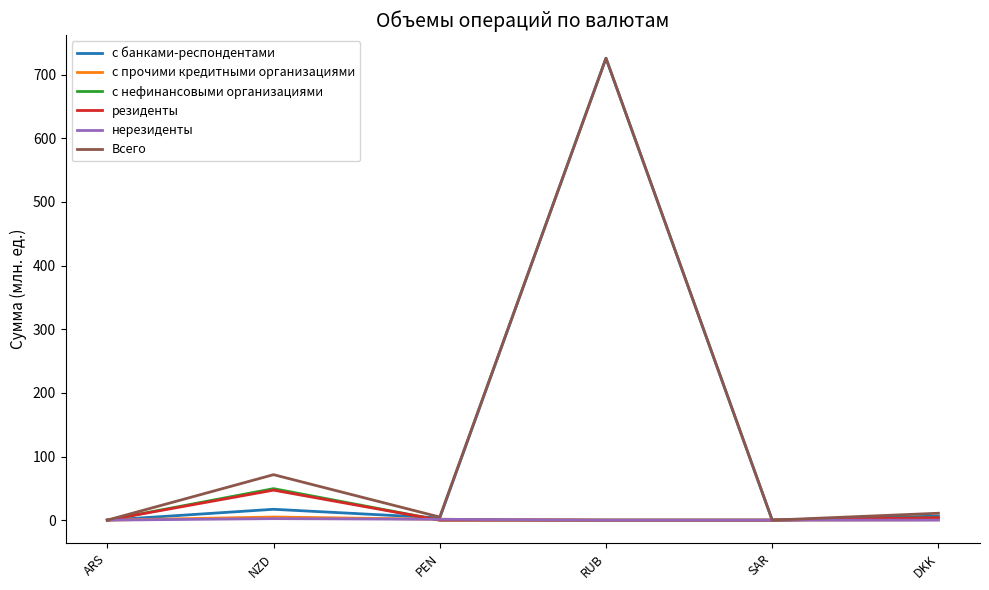

What is the total value across all series at RUB?

1451.9